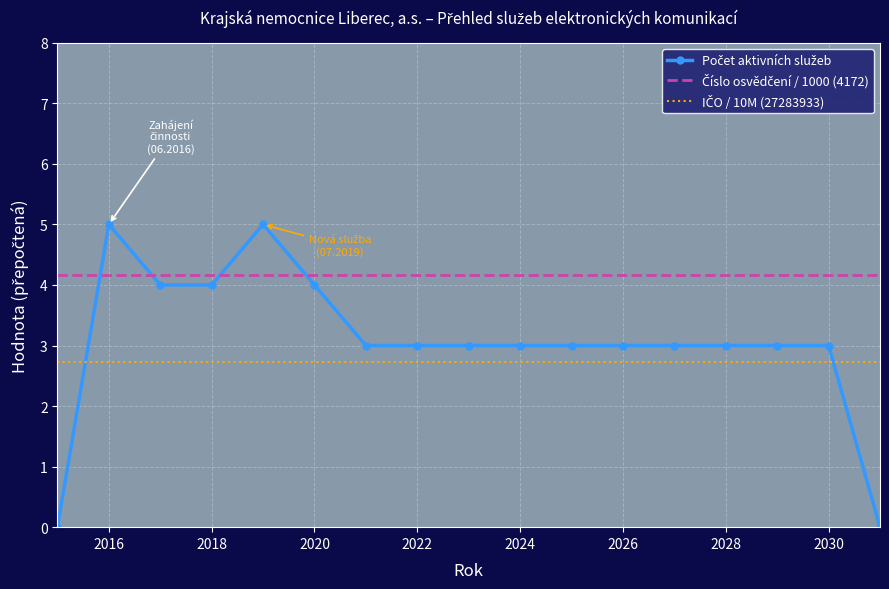

What is the total value across all series at 2018?

10.9